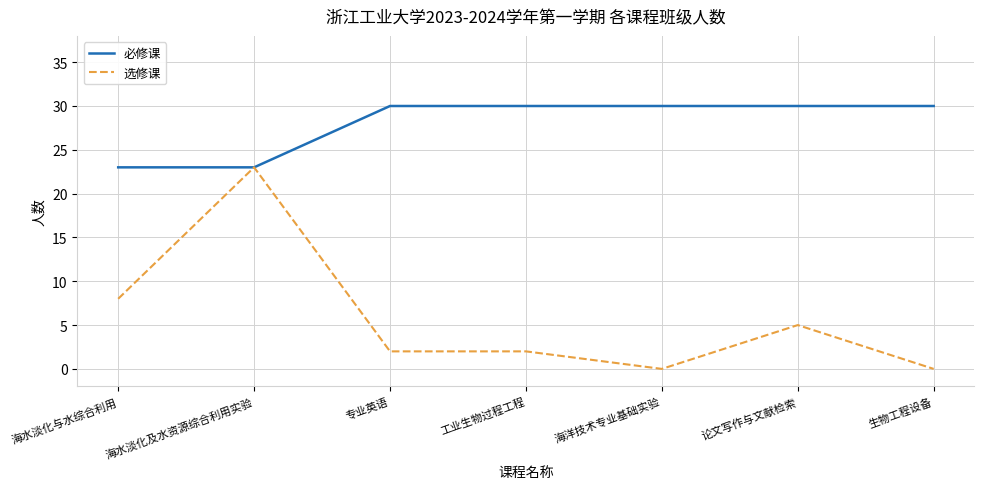

What position from the right is 工业生物过程工程?

4